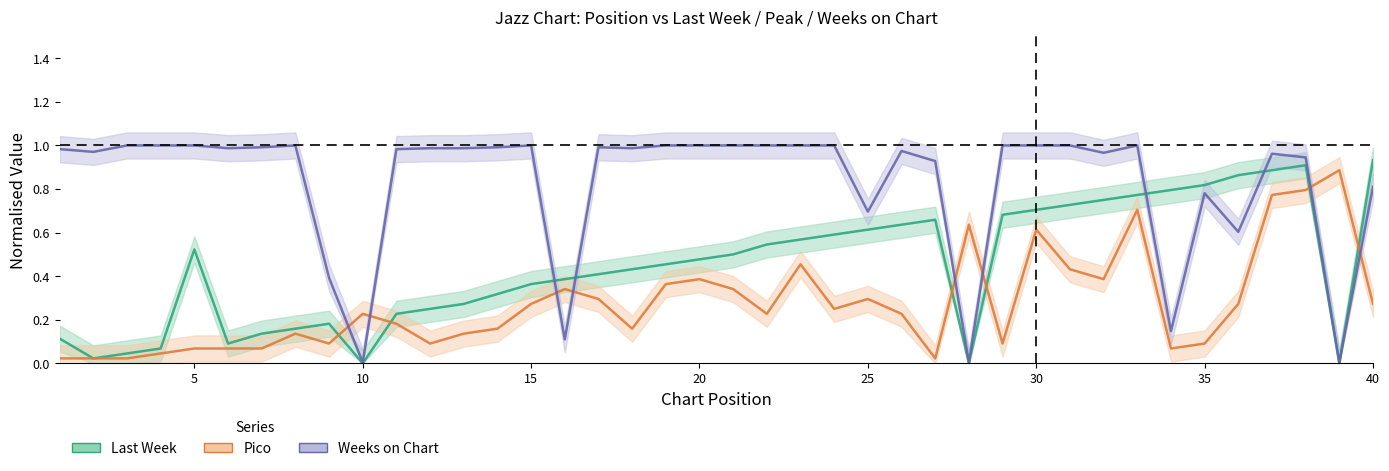

The value of Weeks on Chart at 36 is 0.8. True or false?

False